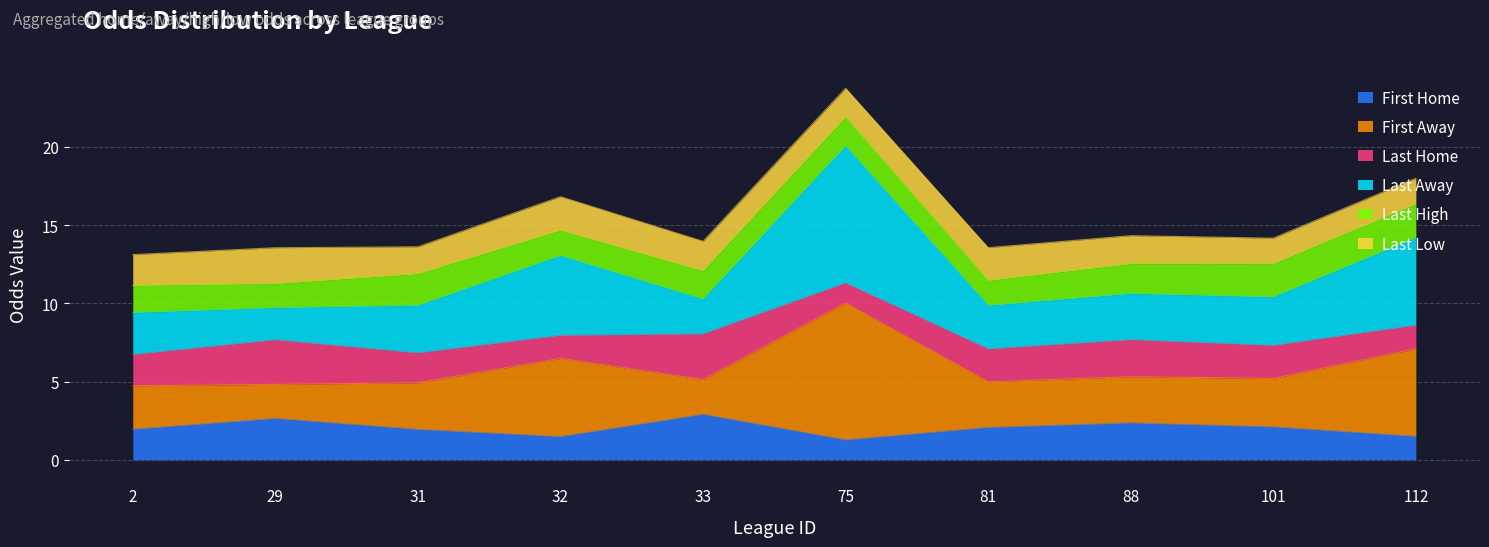

Is the value of first_away at 101 greater than the value of last_away at 88?

No